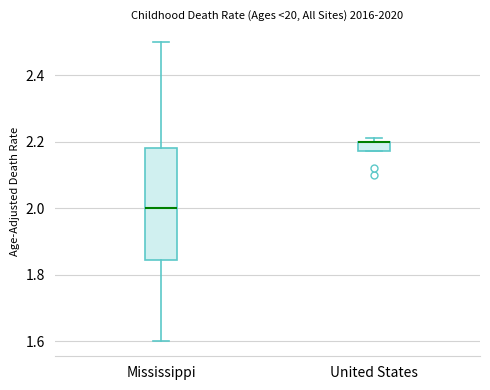

Comparing the boxes themselves (not the whiskers), which one is the tallest?

Mississippi